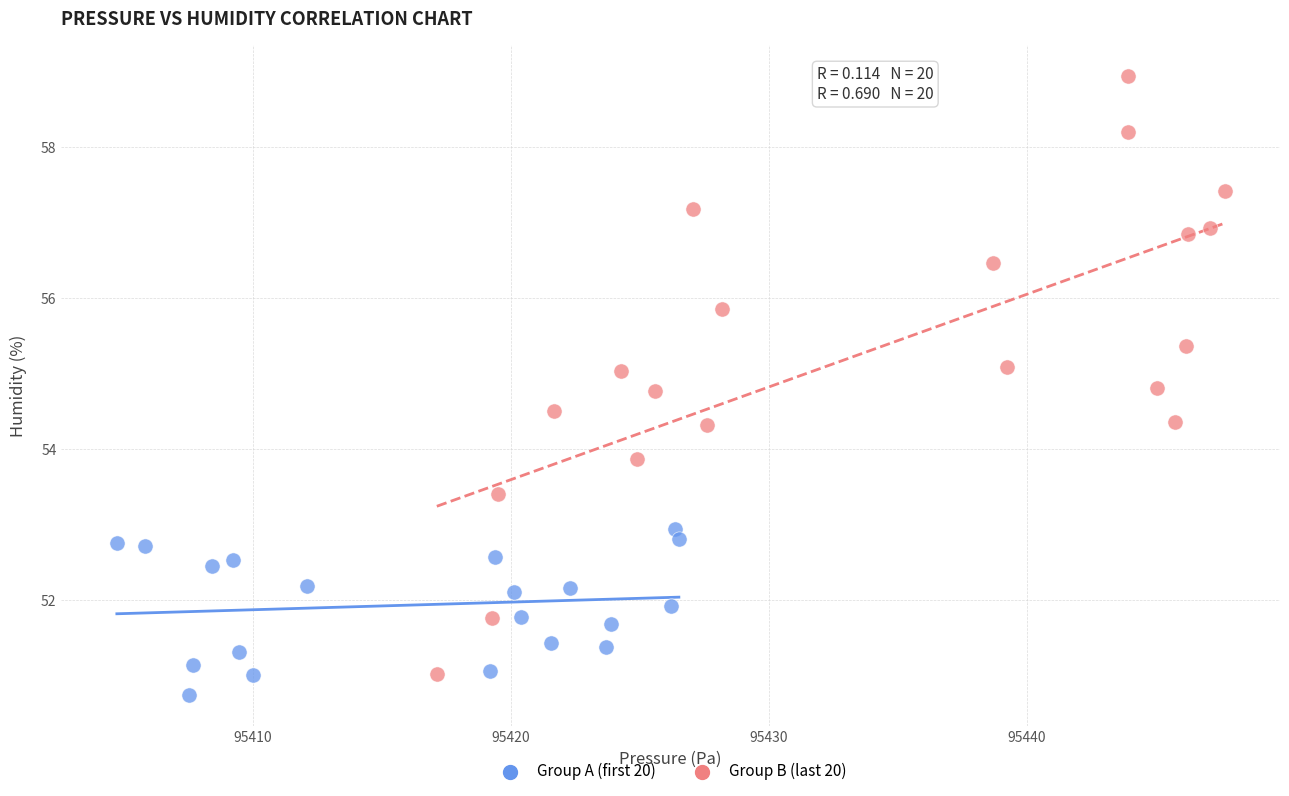

Which series contains the highest Y value?

Group B (last 20)